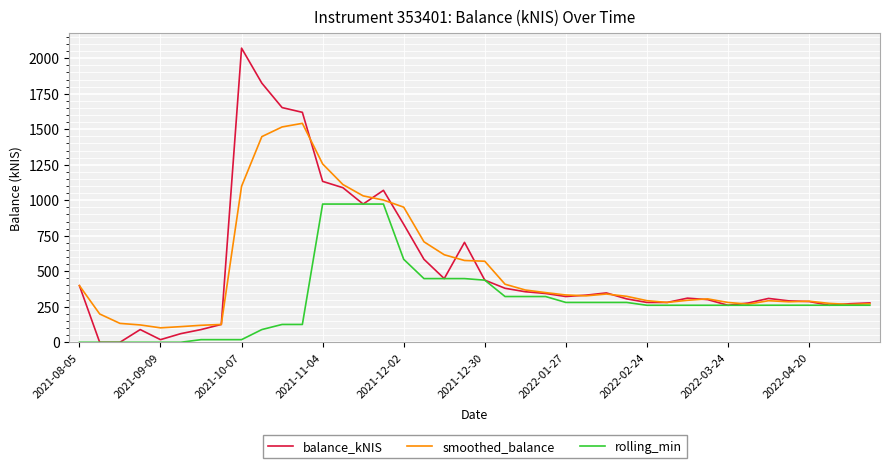

What is the maximum value for balance_kNIS?

2071.5